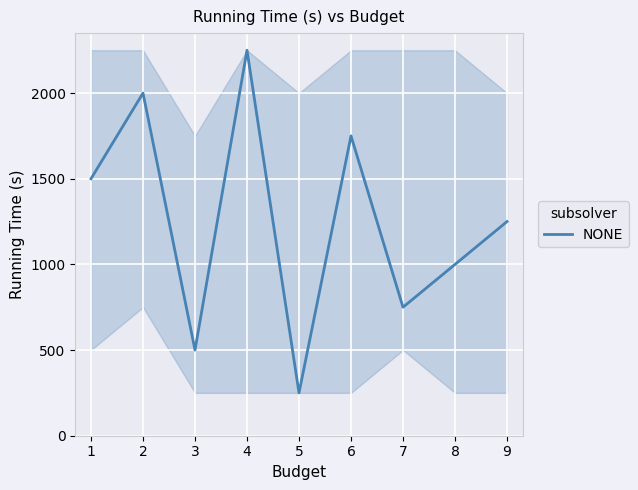

Which label corresponds to the smallest value in the chart?

5